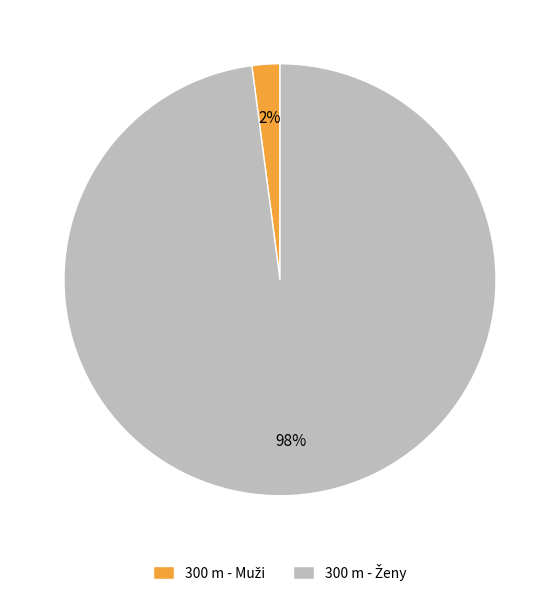

Is there a majority slice in this chart?

Yes